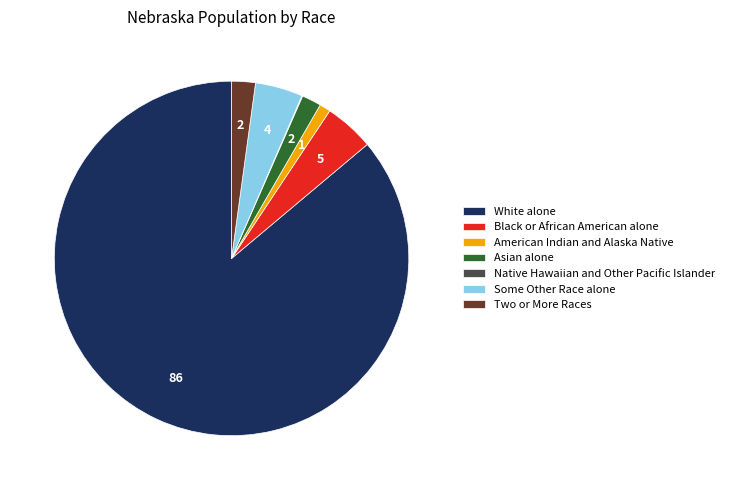

Which slice is the largest?

White alone